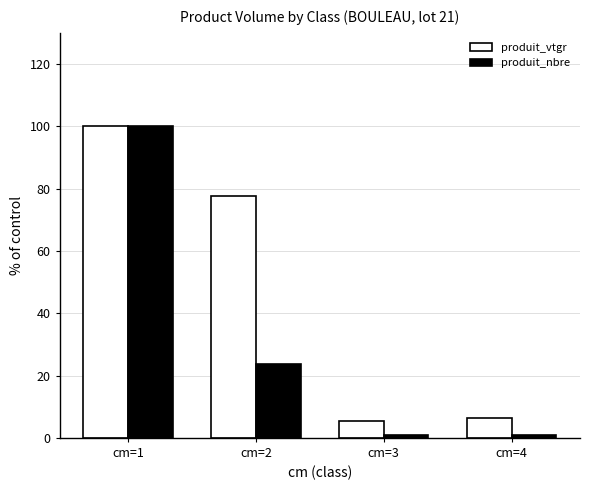

What is the value of the produit_vtgr bar at the 2nd from the left?

77.5